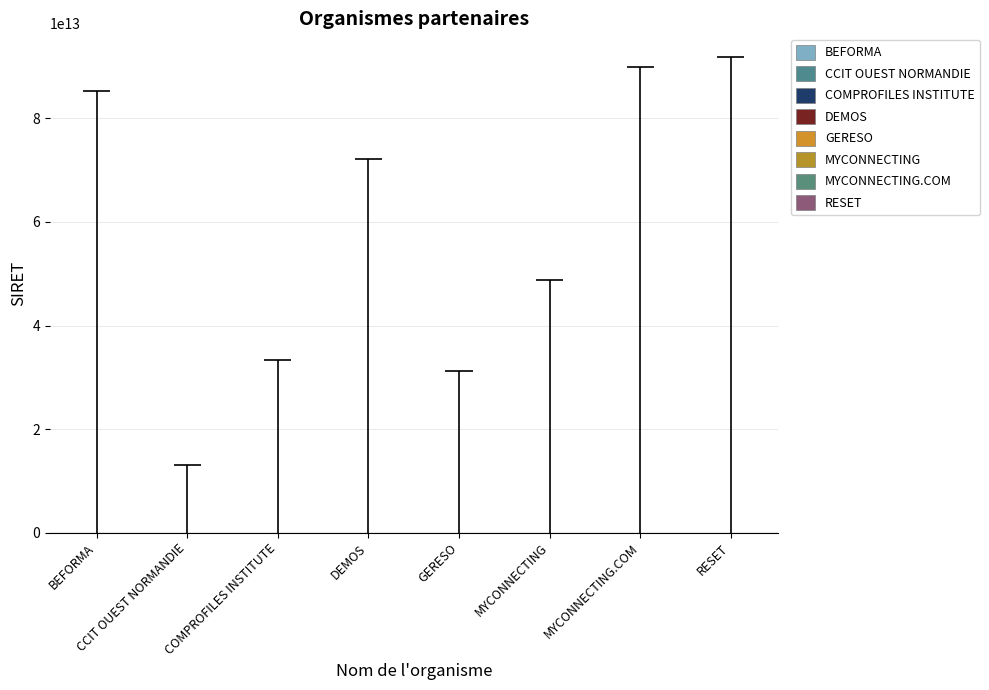

At which label does the data first exceed 72203027700296?

BEFORMA